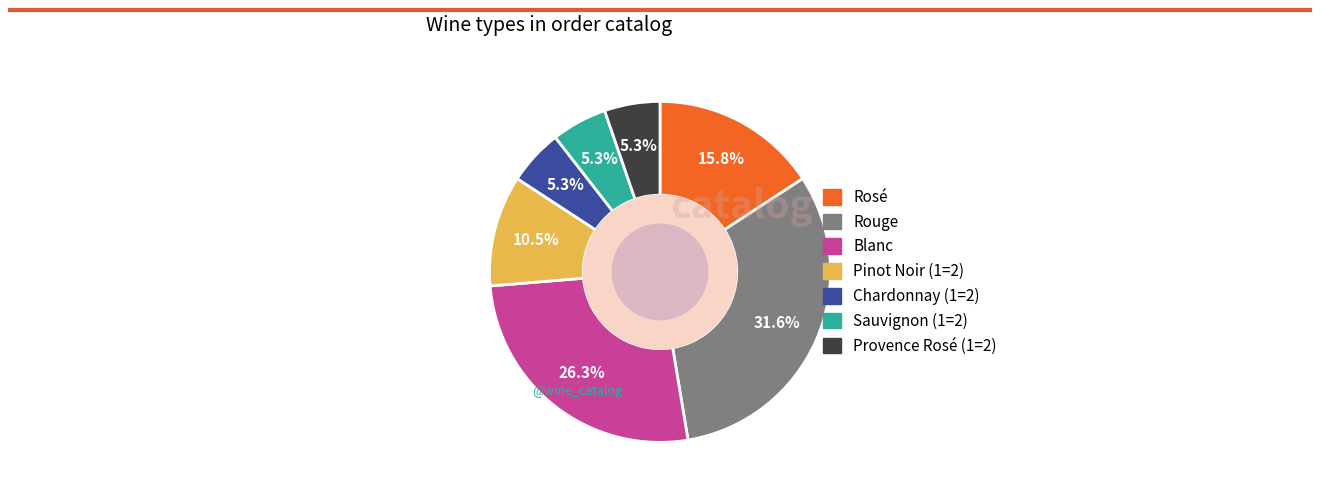

Which category has the biggest portion of the pie?

Rouge